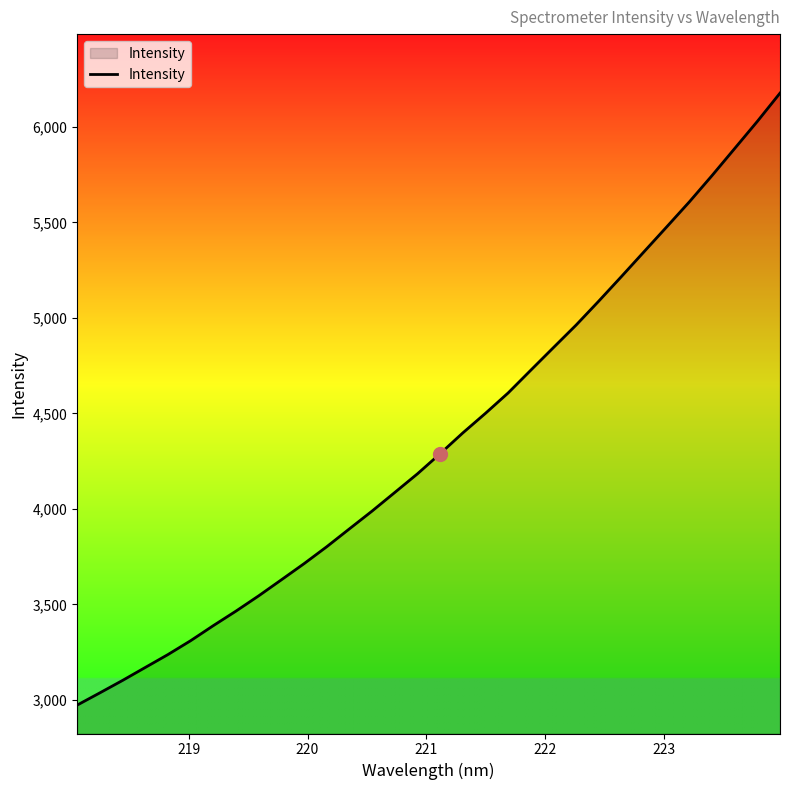

What is the minimum value shown in the chart?

2973.3